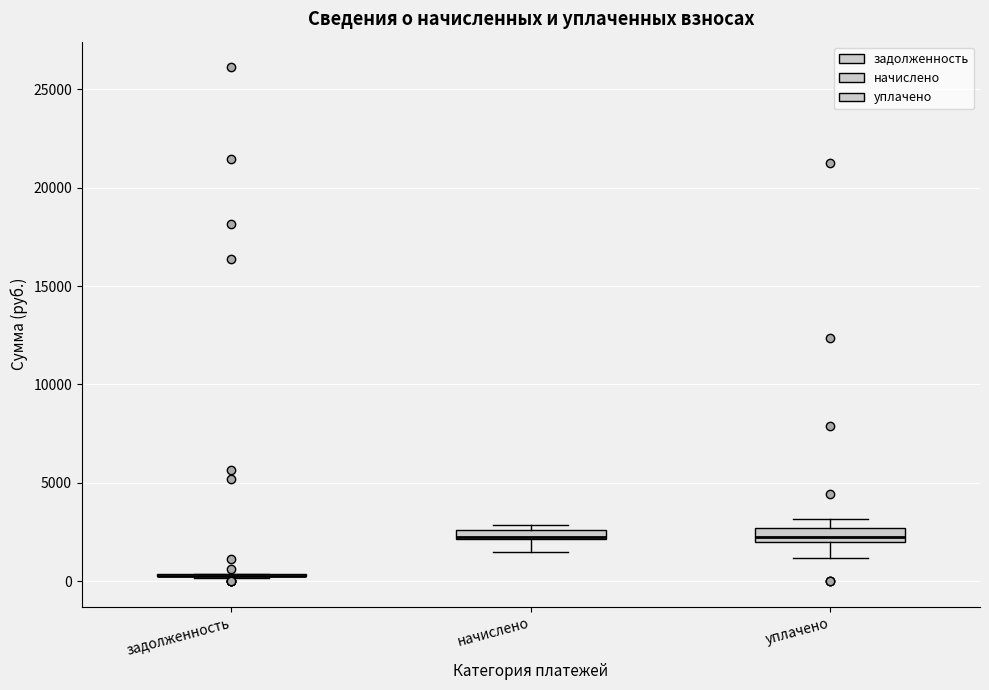

Where does the lower whisker of the box for начислено end on the y-axis? The values are not printed on the chart, so give them approximately, as read against the axis.

1500